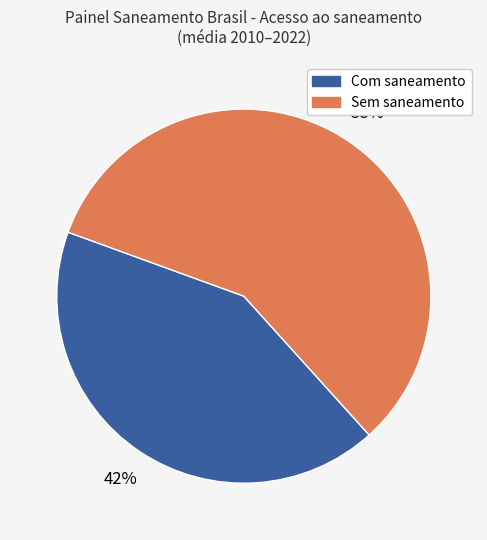

To the nearest percent, what is the difference between the largest and smallest slice percentages?

16%